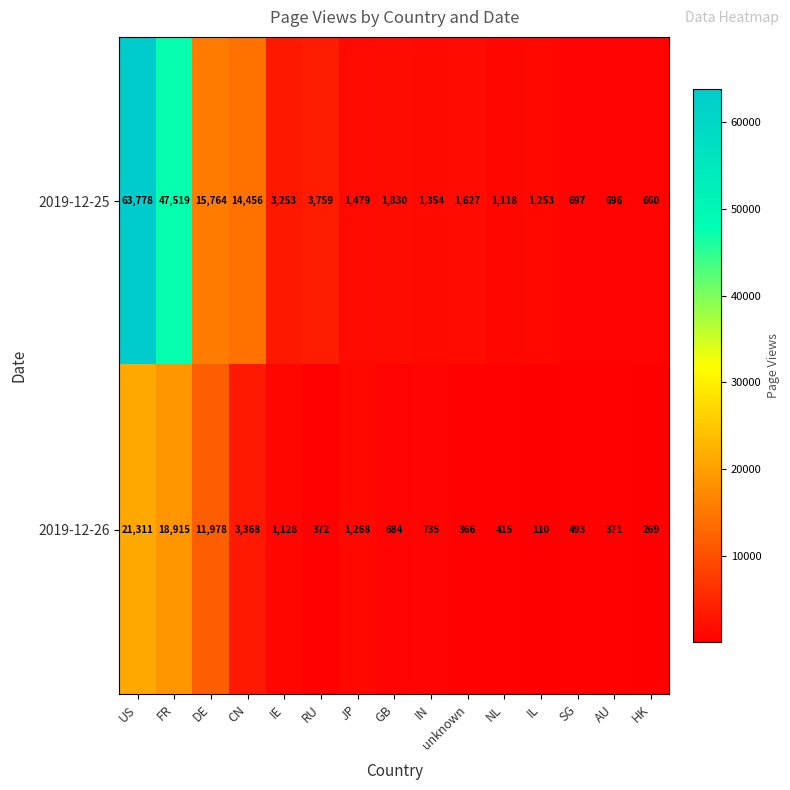

Where is 2019-12-25 nearest to the value 32219?

FR